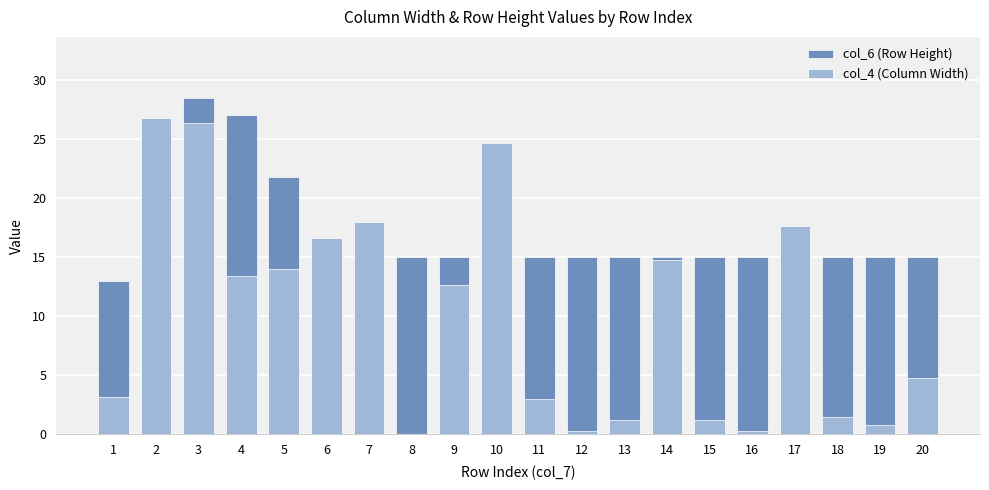

What is the difference between the highest and lowest values at 11?

12.0